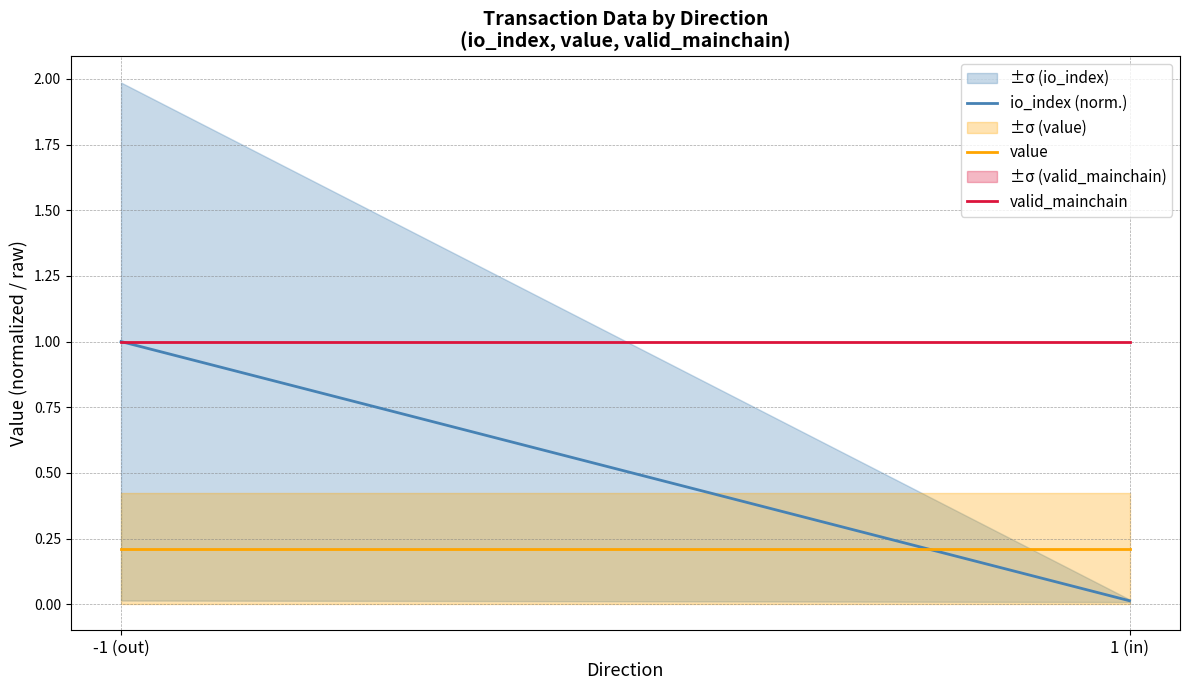

At 1 (in), list the series in order from smallest to largest.

io_index (norm.), value, valid_mainchain